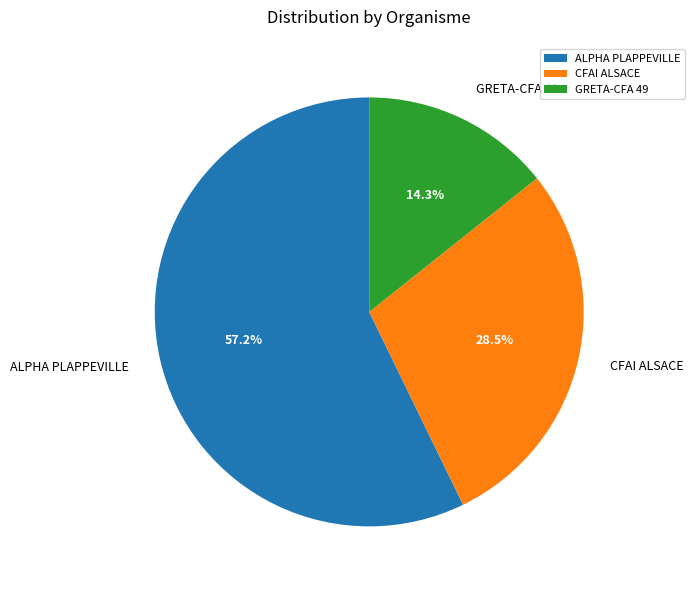

Count the number of slices in the pie.

3